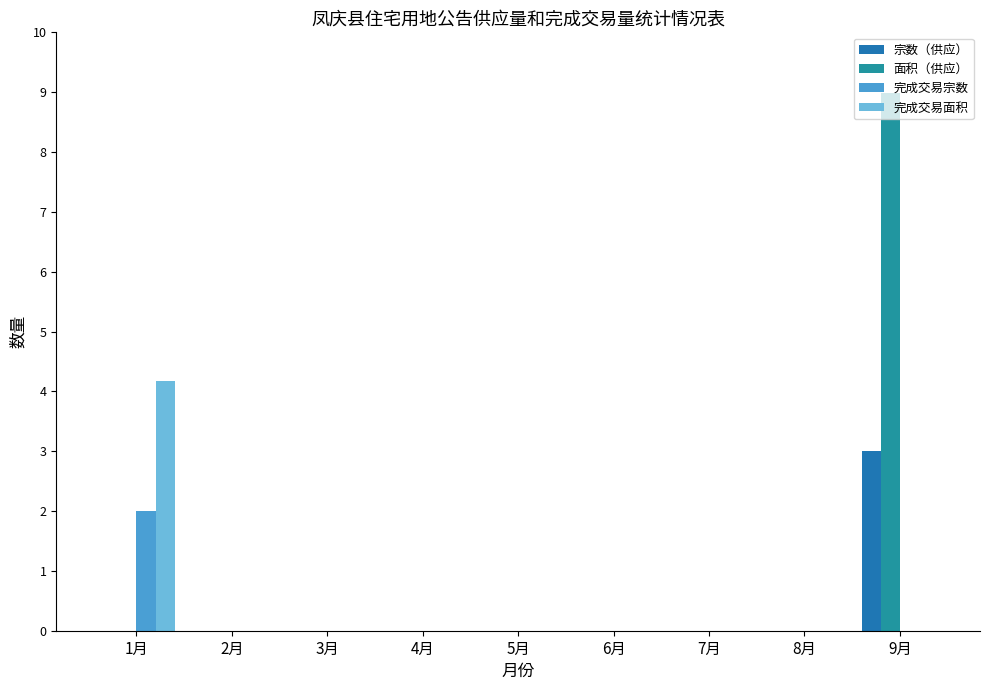

Does the chart contain stacked bars?

No